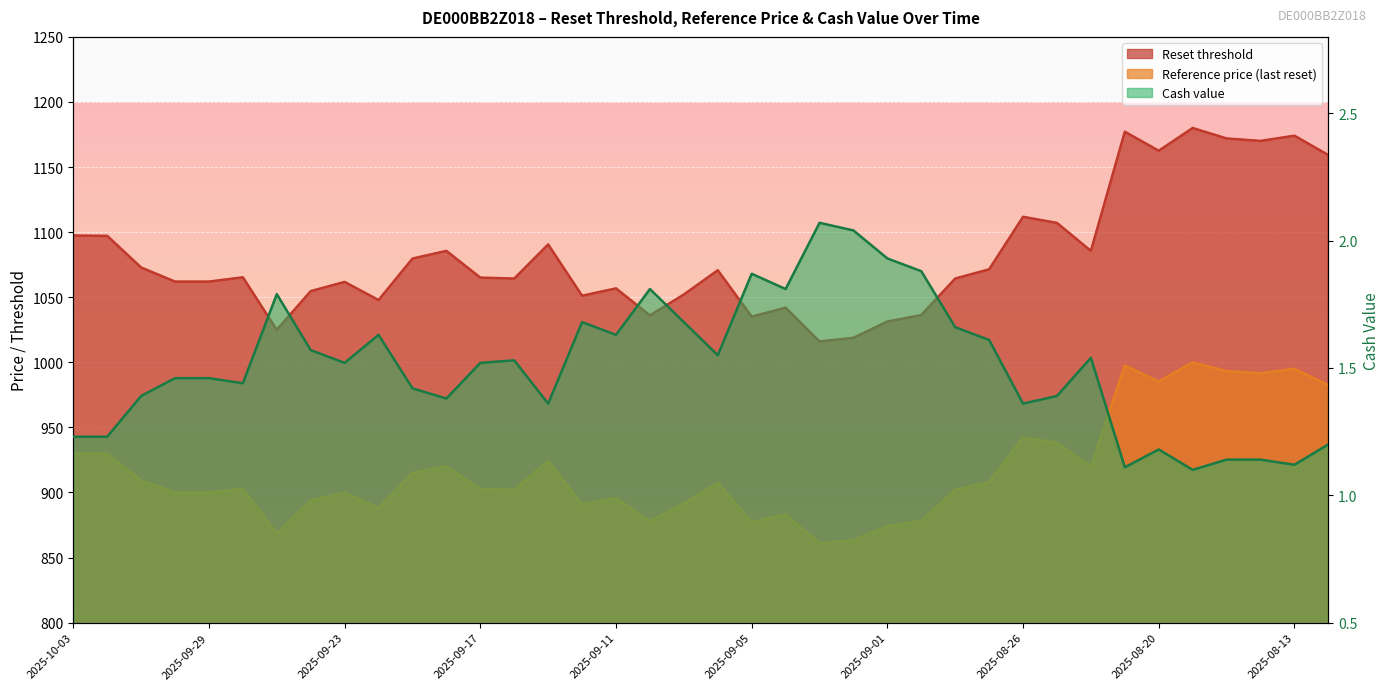

In Reset threshold, how many points are lower than both neighbors (excluding endpoints)?

10